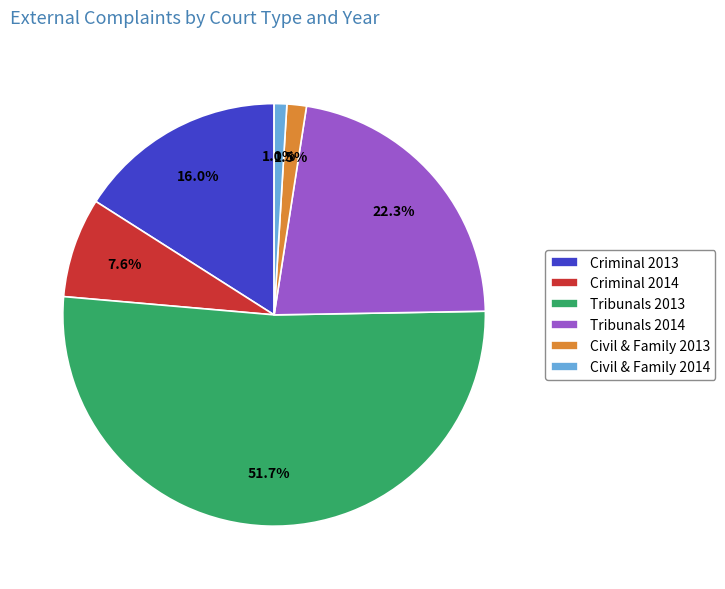

Approximately how many times larger is the value at Tribunals 2014 compared to Tribunals 2013?

0.4